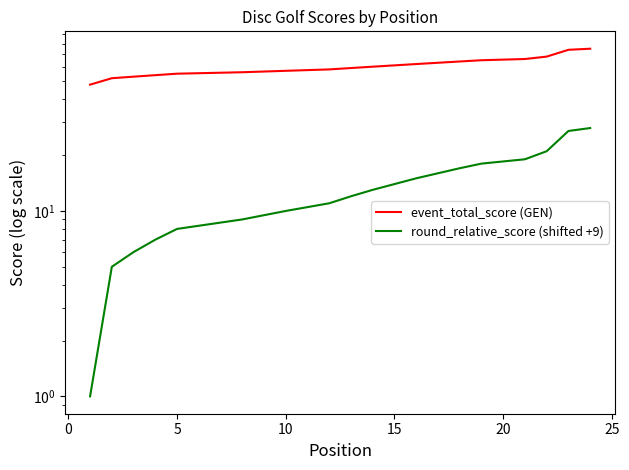

What are all the series names shown in the legend?

event_total_score (GEN), round_relative_score (shifted +9)